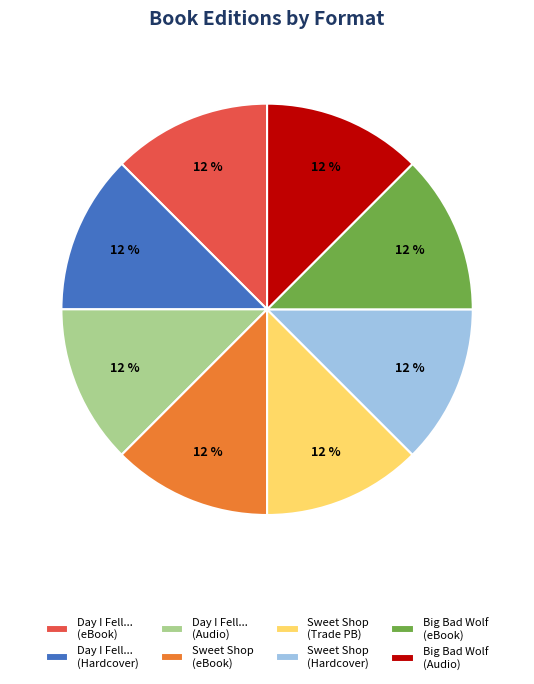

Count the number of slices in the pie.

8